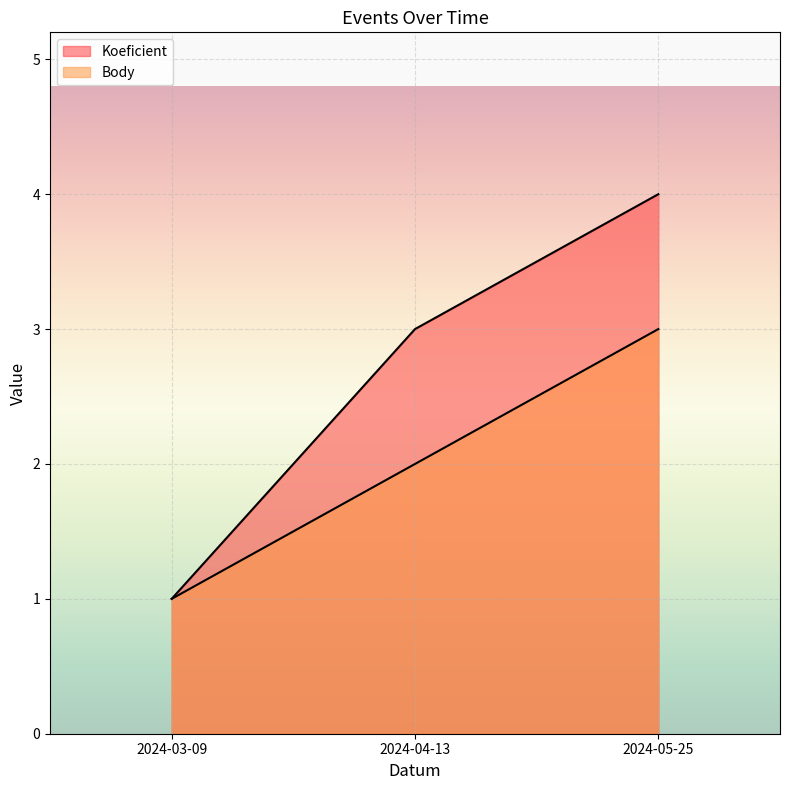

Does the chart display data point markers on the line(s)?

No